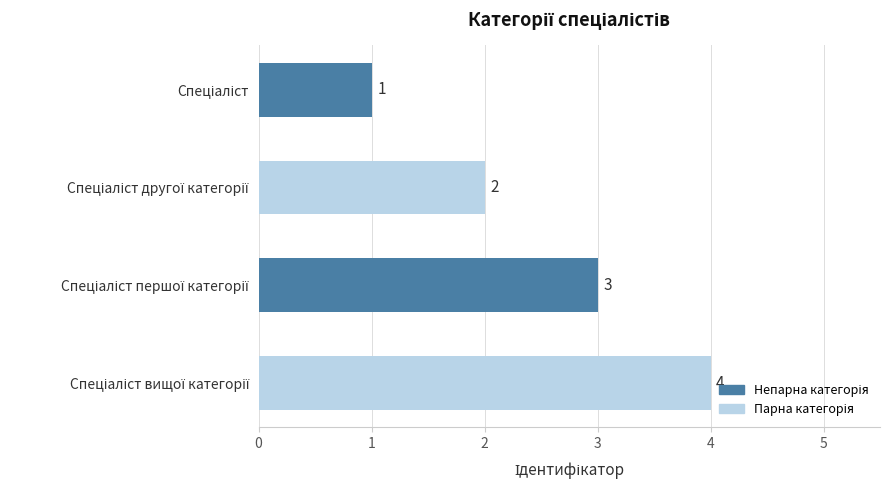

Are the bars horizontal?

Yes